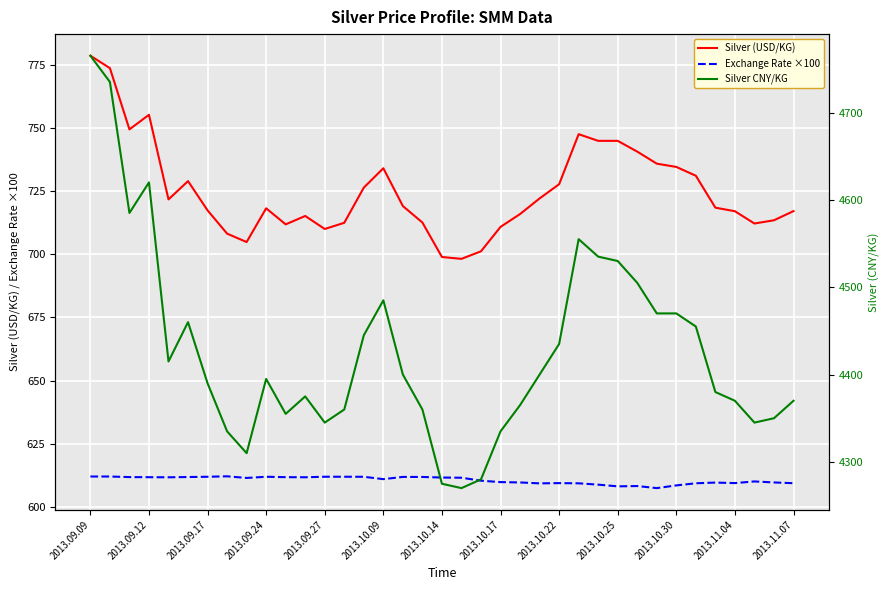

Where is Silver CNY/KG nearest to the value 4517?

28